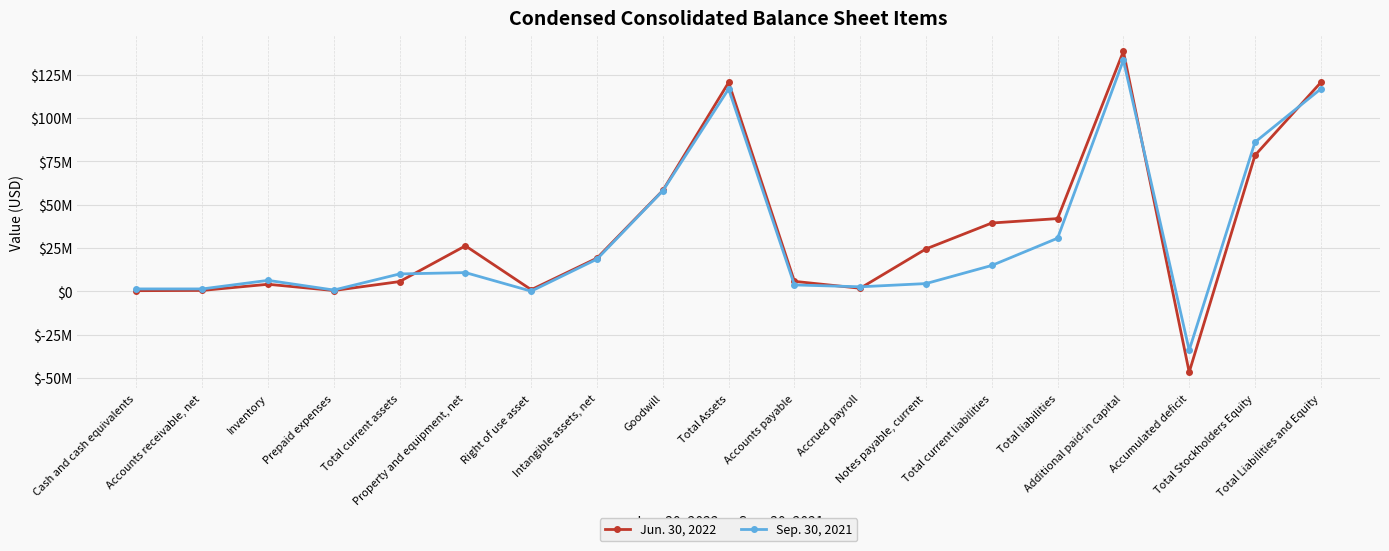

Does the chart have visible grid lines?

Yes